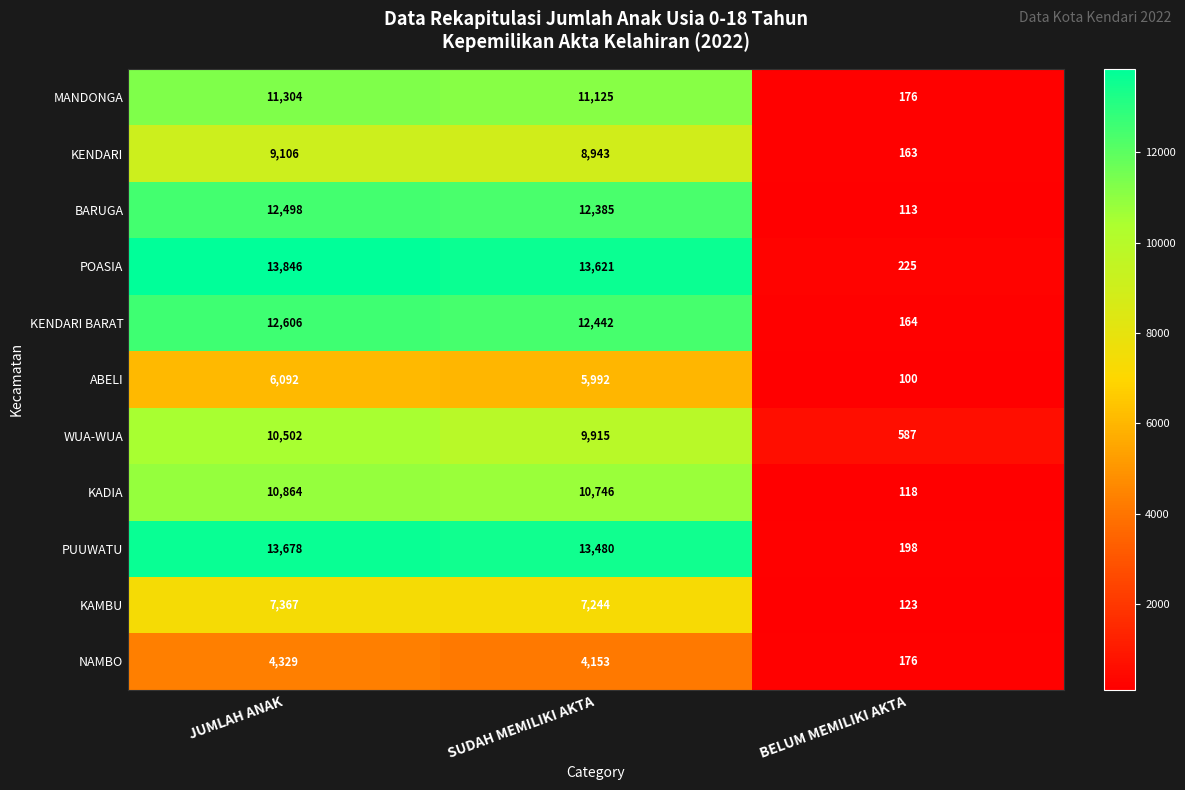

Rank the series at JUMLAH ANAK from lowest to highest value.

NAMBO, ABELI, KAMBU, KENDARI, WUA-WUA, KADIA, MANDONGA, BARUGA, KENDARI BARAT, PUUWATU, POASIA